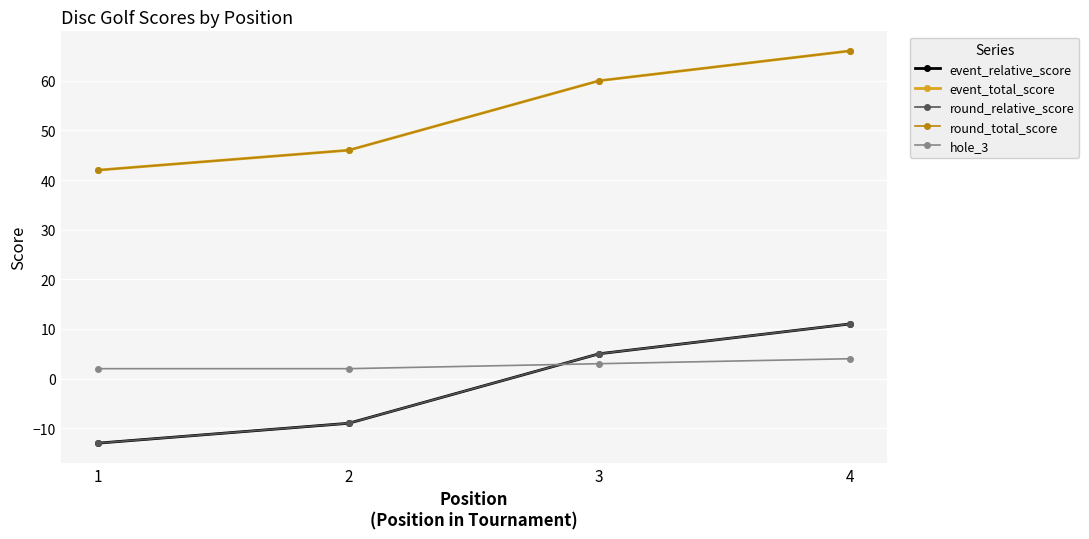

What is the value of the hole_3 point at the 3rd from the left?

3